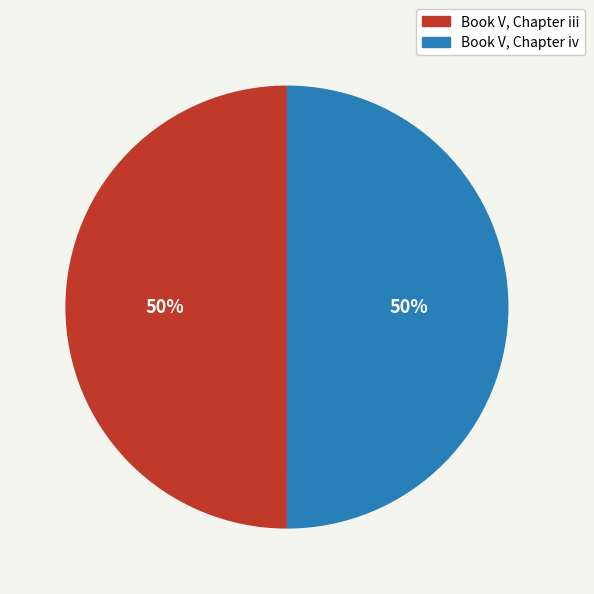

Is the sum of Book V, Chapter iv and Book V, Chapter iii greater than half?

Yes